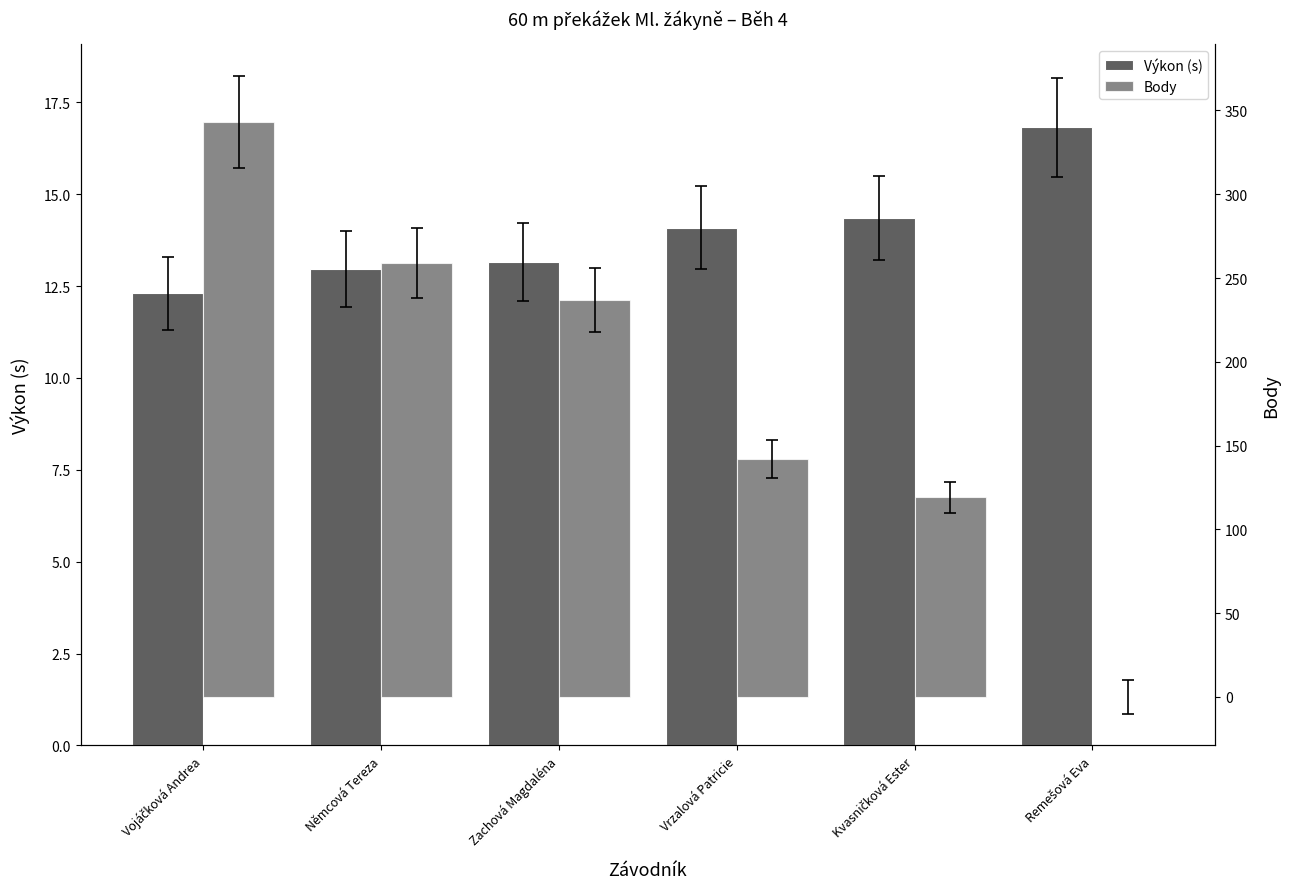

Rank the series by their maximum value, from highest to lowest.

Body, Výkon (s)